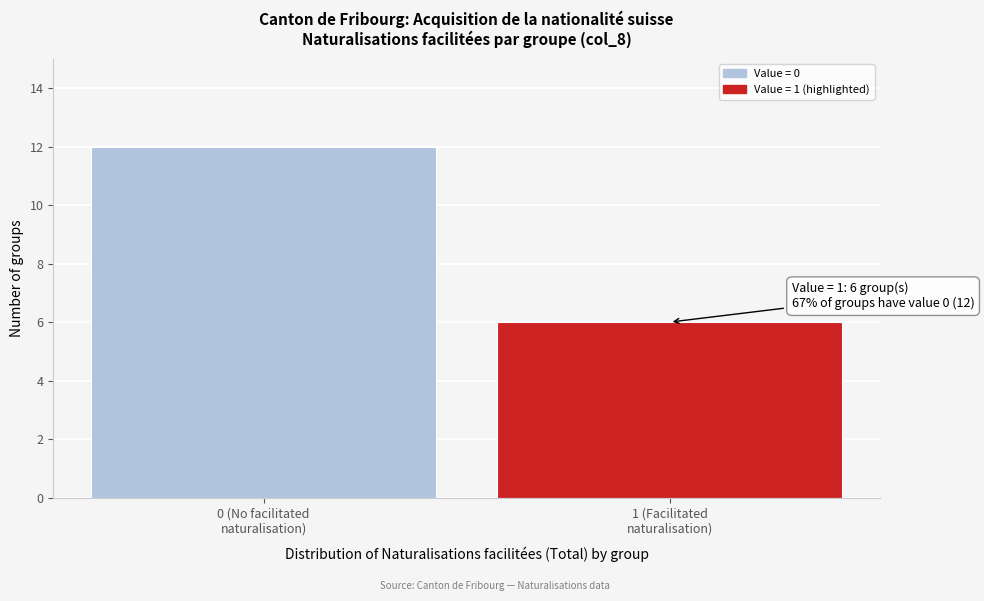

Reading right to left, extract all data points from this chart.

6	12